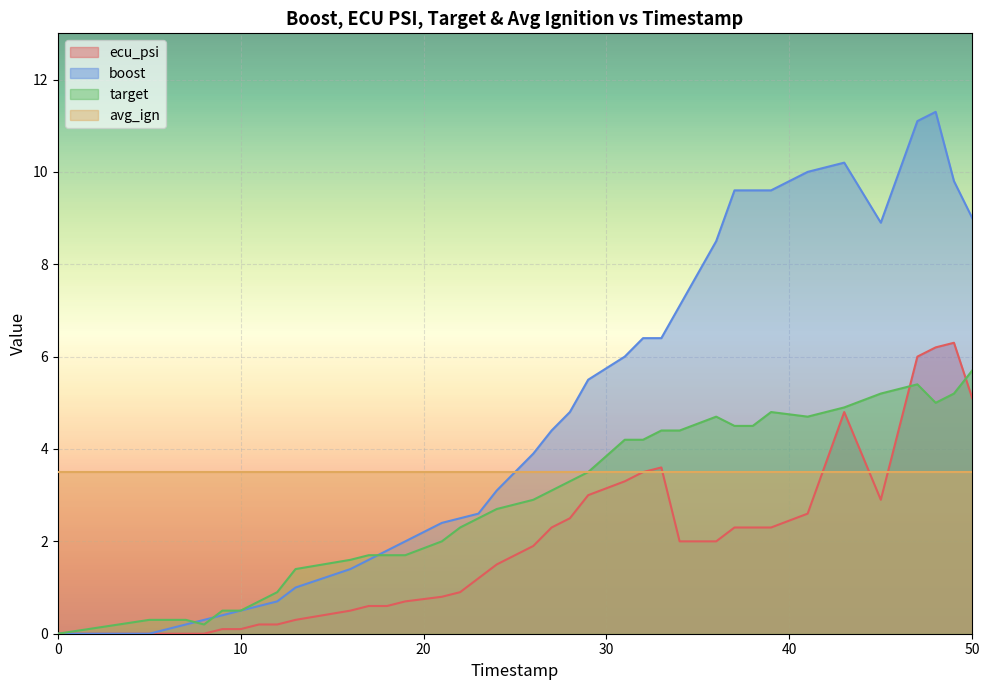

What value does the target series have at 38?

4.5